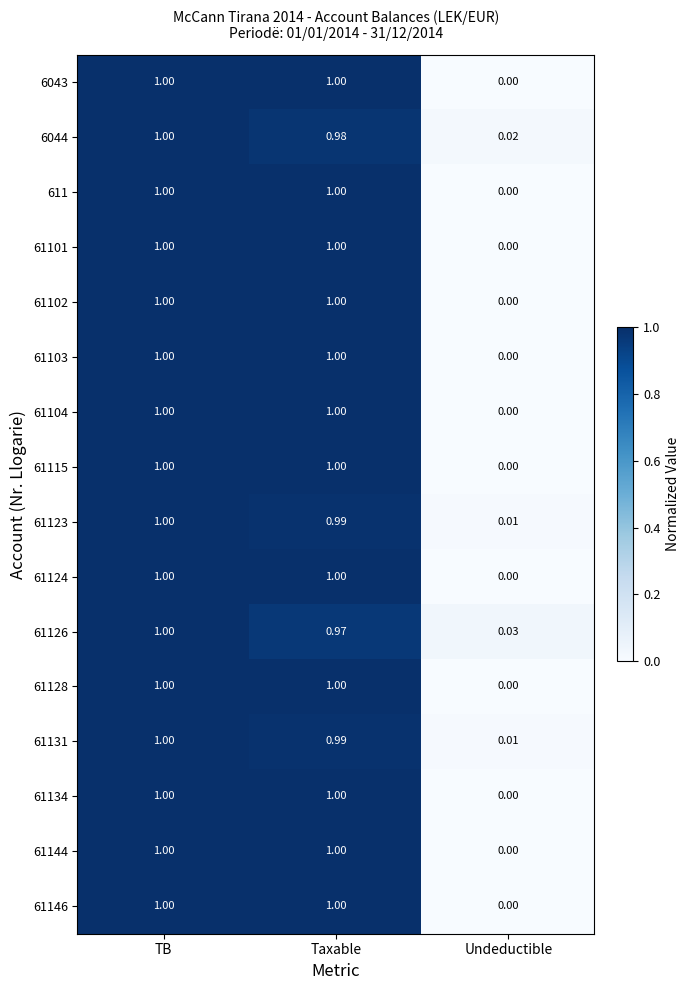

Is the value of 61128 at Taxable greater than the value of 6044 at Undeductible?

Yes